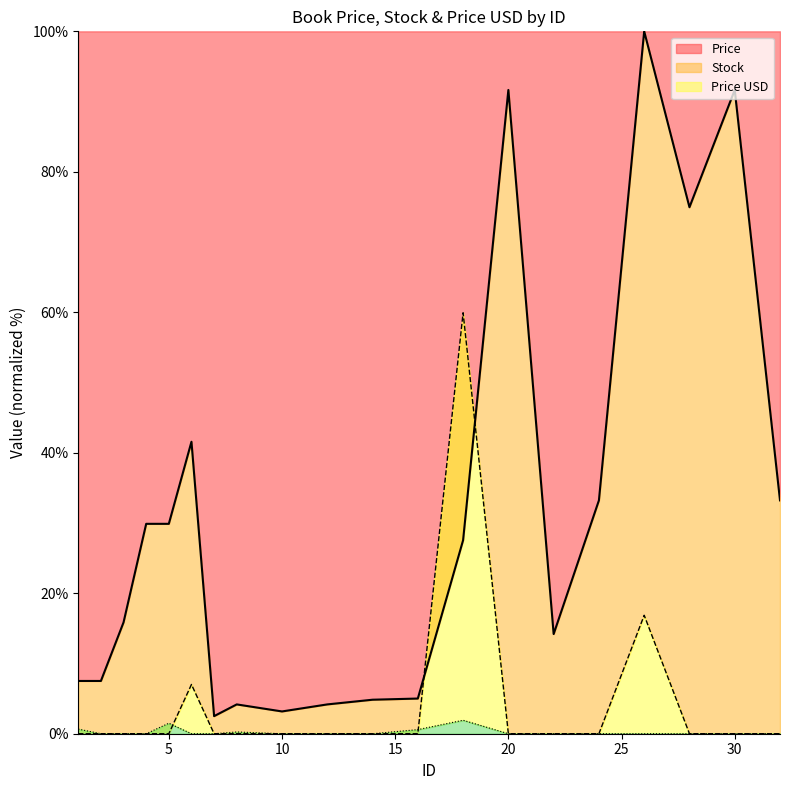

True or false: Price USD has a value of -0.9 at 12.

False